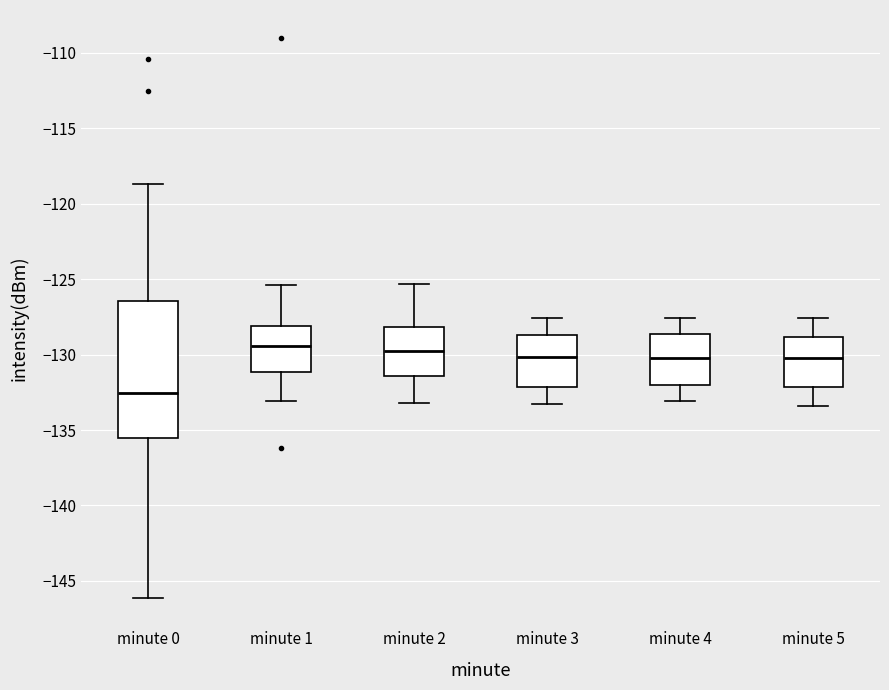

Comparing the boxes themselves (not the whiskers), which one is the tallest?

minute 0